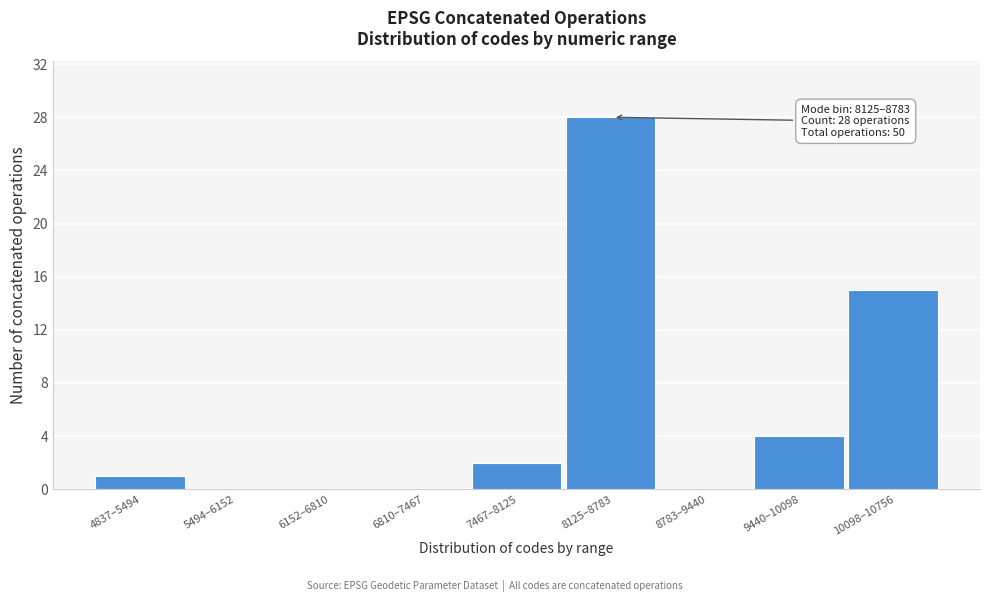

Reading left to right, extract all data points from this chart.

4837–5494=1	5494–6152=0	6152–6810=0	6810–7467=0	7467–8125=2	8125–8783=28	8783–9440=0	9440–10098=4	10098–10756=15